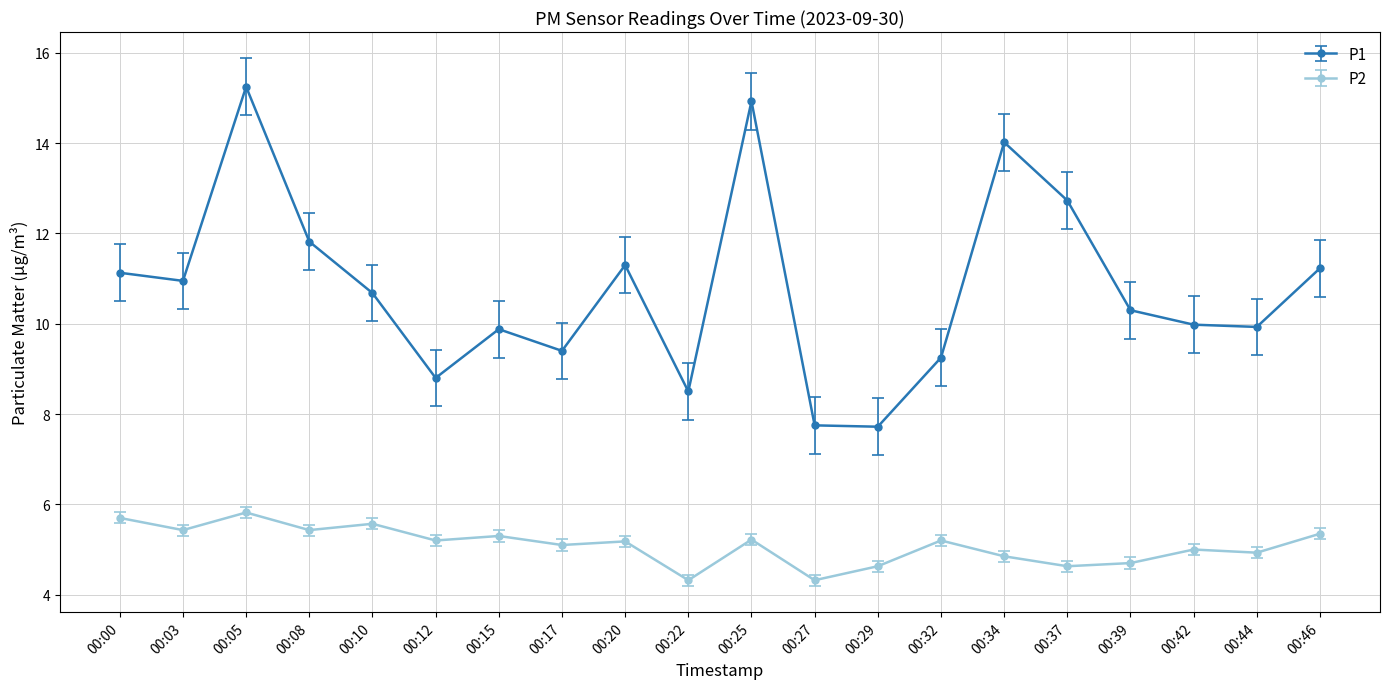

How many series are shown in this chart?

2